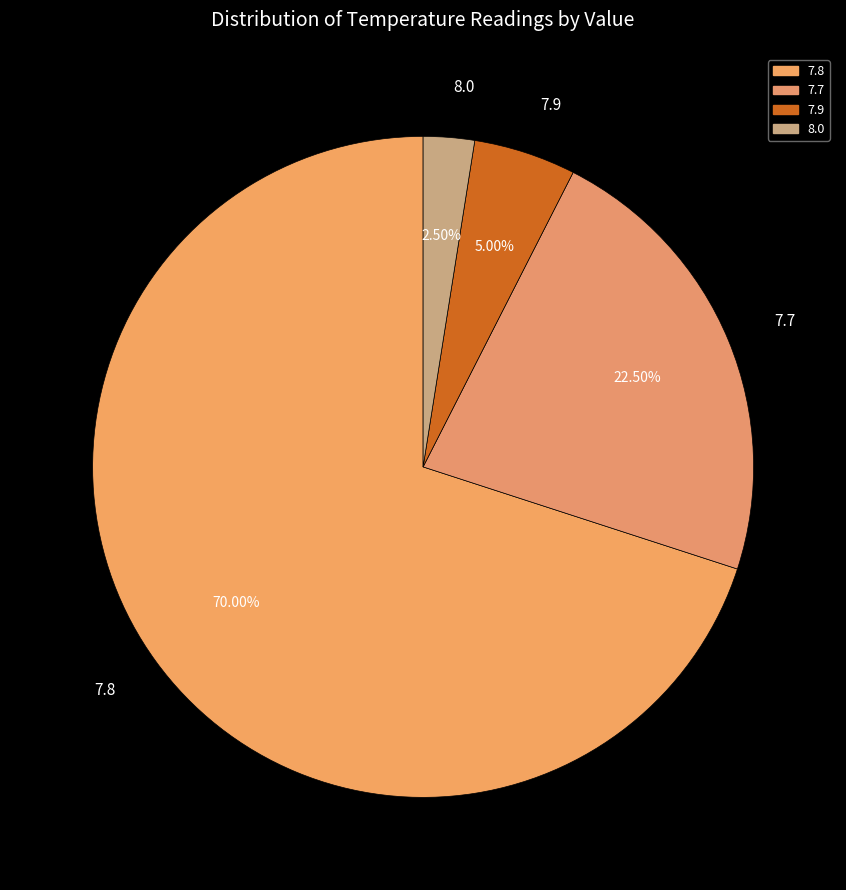

Do 8.0 and 7.8 together represent more than half of the pie?

Yes